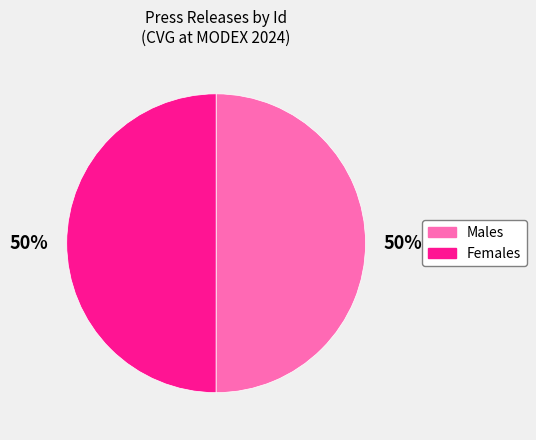

What is the ratio of the value at Males to the value at Females?

1.0